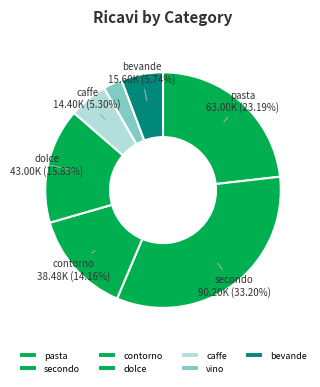

Is it true that secondo is 33% of the pie?

True